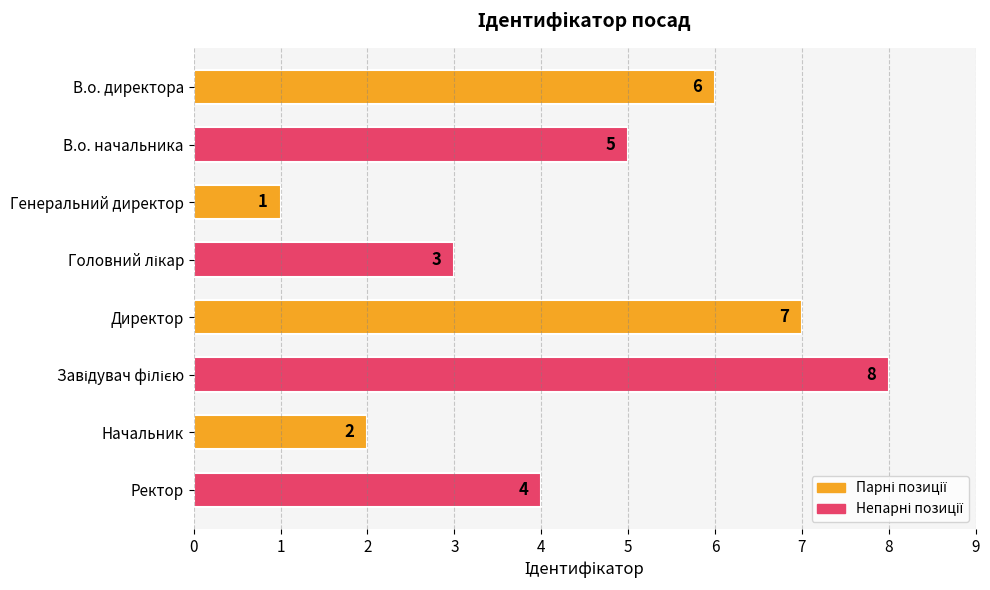

How many values are between 3 and 7?

5